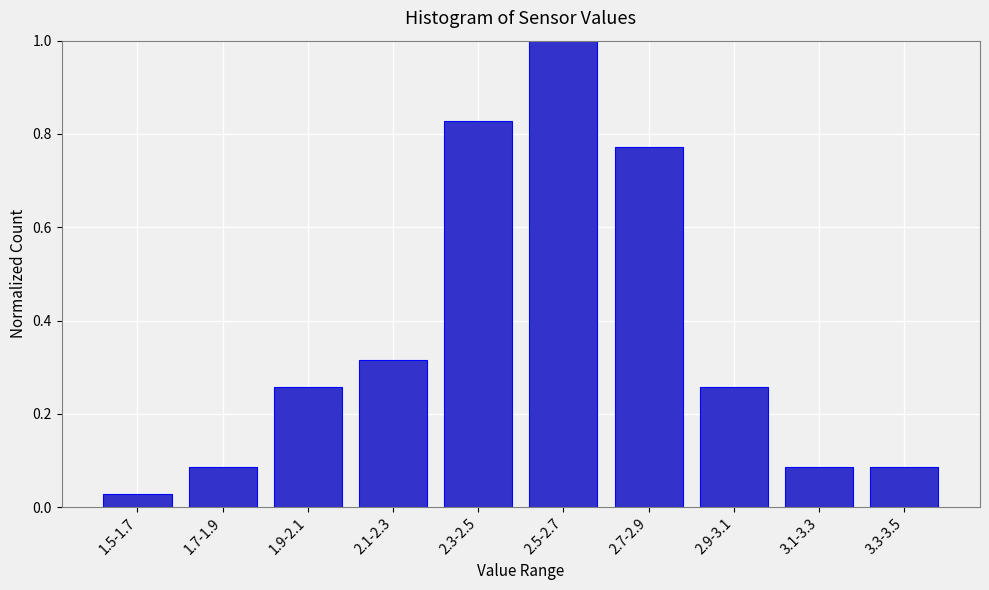

Between 2.3-2.5 and 1.5-1.7, which is larger?

2.3-2.5